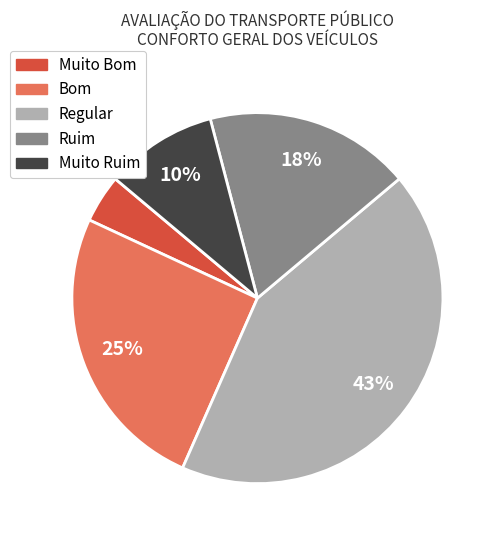

Rank the categories by value from highest to lowest.

Regular, Bom, Ruim, Muito Ruim, Muito Bom